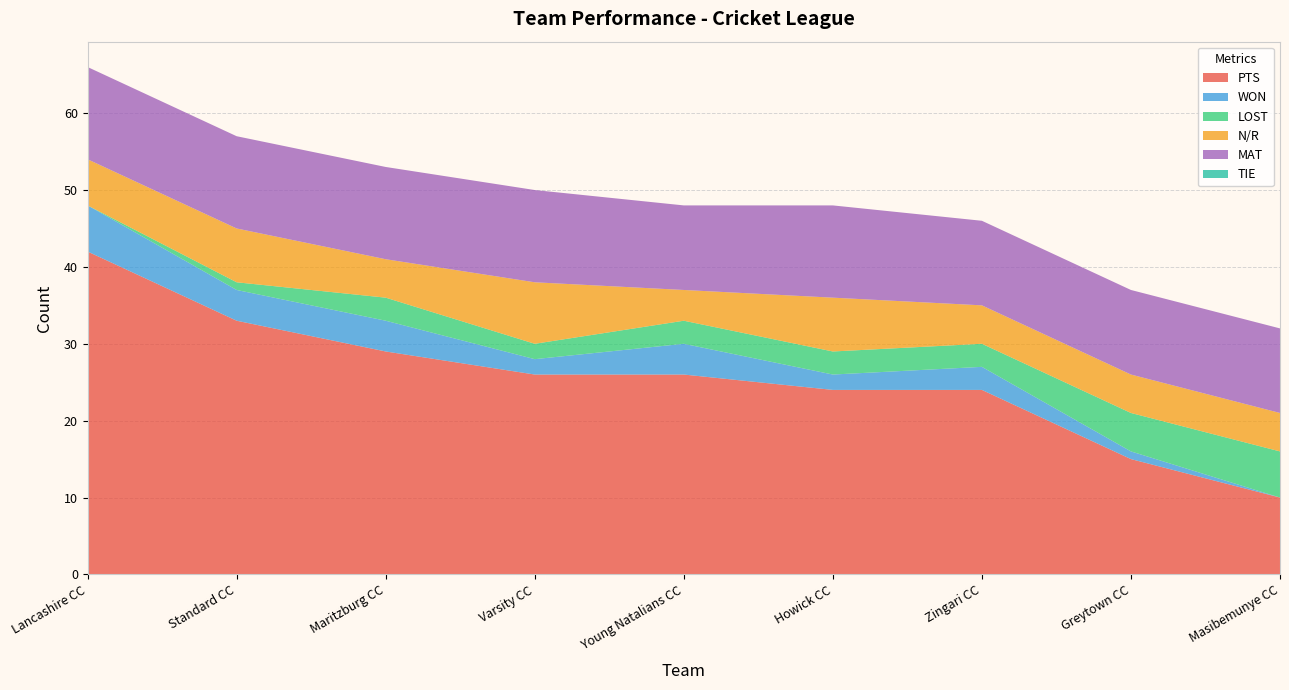

Reading right to left, list all the values displayed in this chart.

PTS: 10	15	24	24	26	26	29	33	42
WON: 0	1	3	2	4	2	4	4	6
LOST: 6	5	3	3	3	2	3	1	0
N/R: 5	5	5	7	4	8	5	7	6
MAT: 11	11	11	12	11	12	12	12	12
TIE: 0	0	0	0	0	0	0	0	0